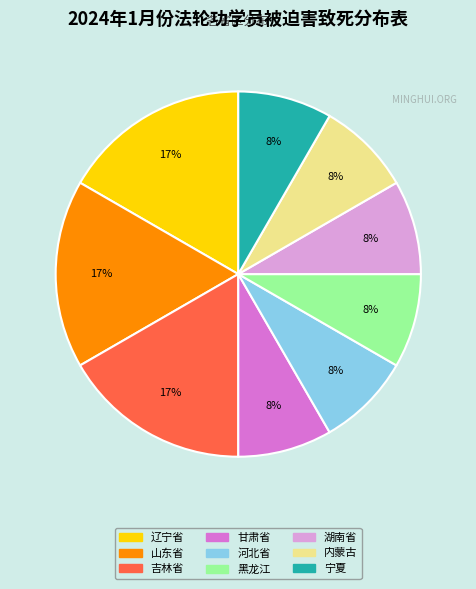

How many segments does this pie chart have?

9